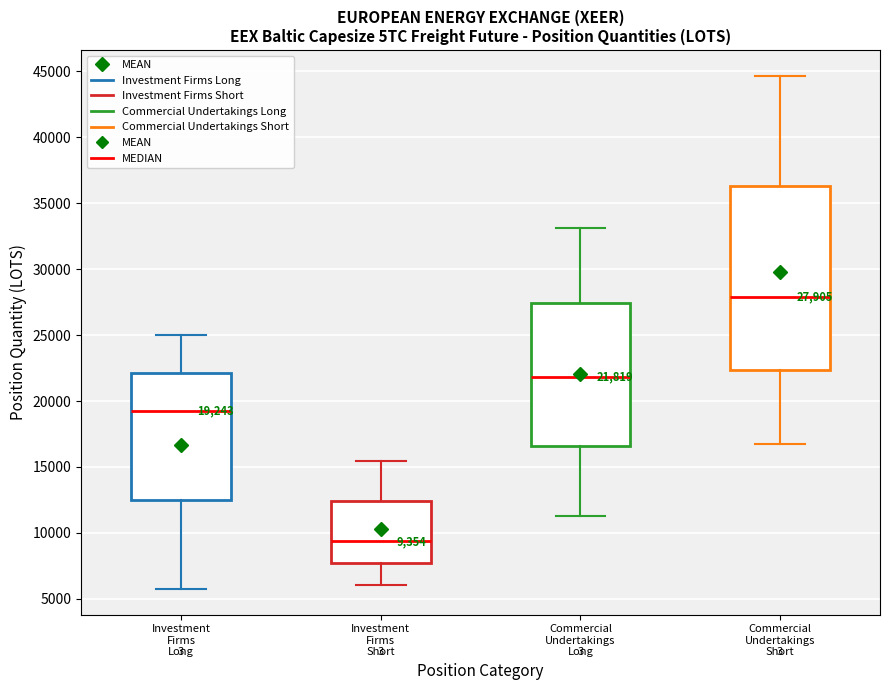

Comparing the boxes themselves (not the whiskers), which one is the tallest?

Commercial Undertakings Short